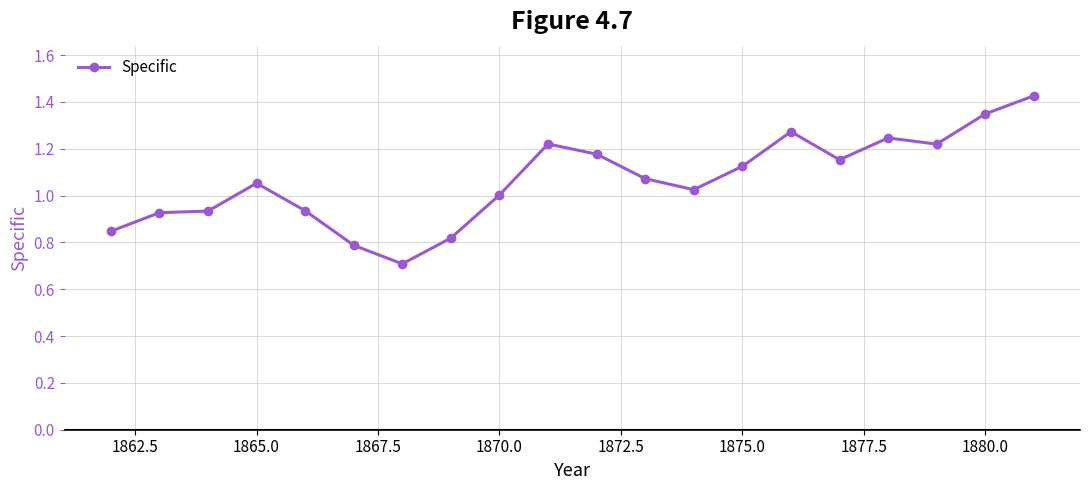

Is this an area chart (filled region under the line)?

No